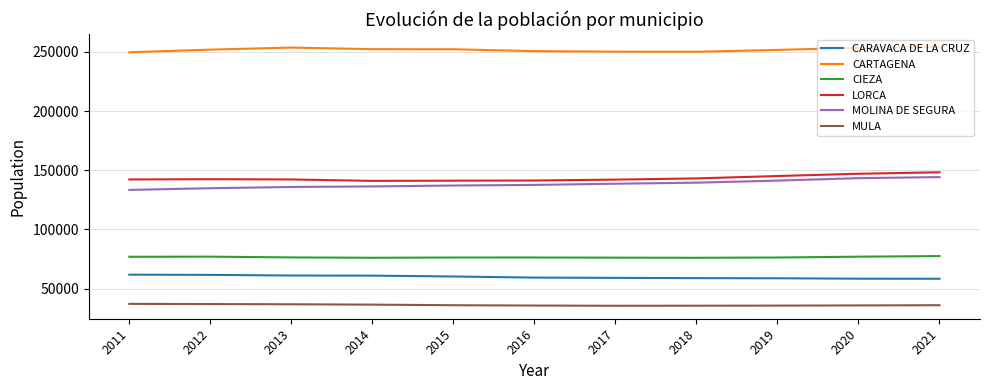

What is the total value across all series at 2012?

704668